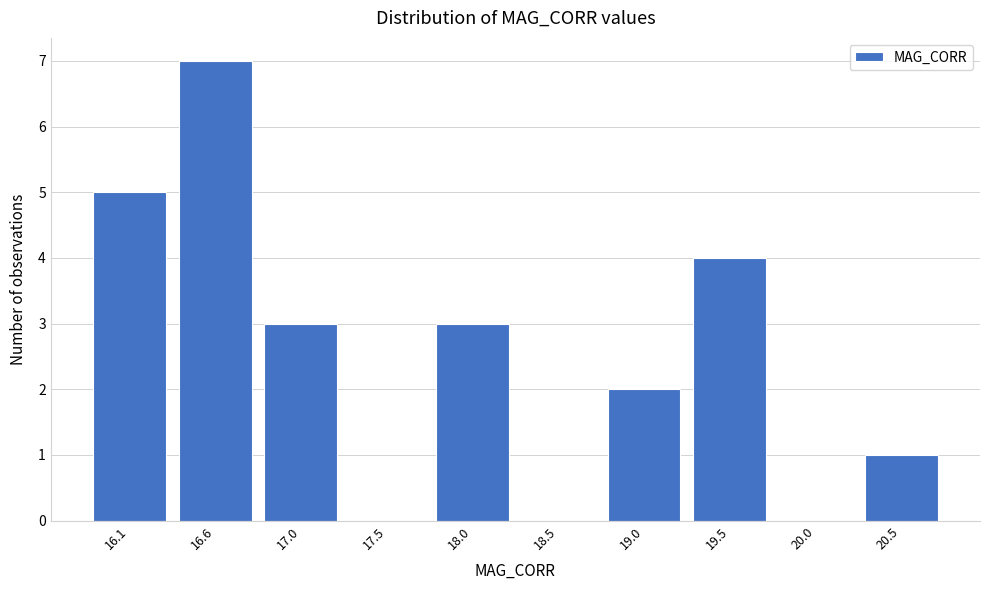

Reading left to right, transcribe all the data shown in this chart.

16.1=5	16.6=7	17.0=3	17.5=0	18.0=3	18.5=0	19.0=2	19.5=4	20.0=0	20.5=1